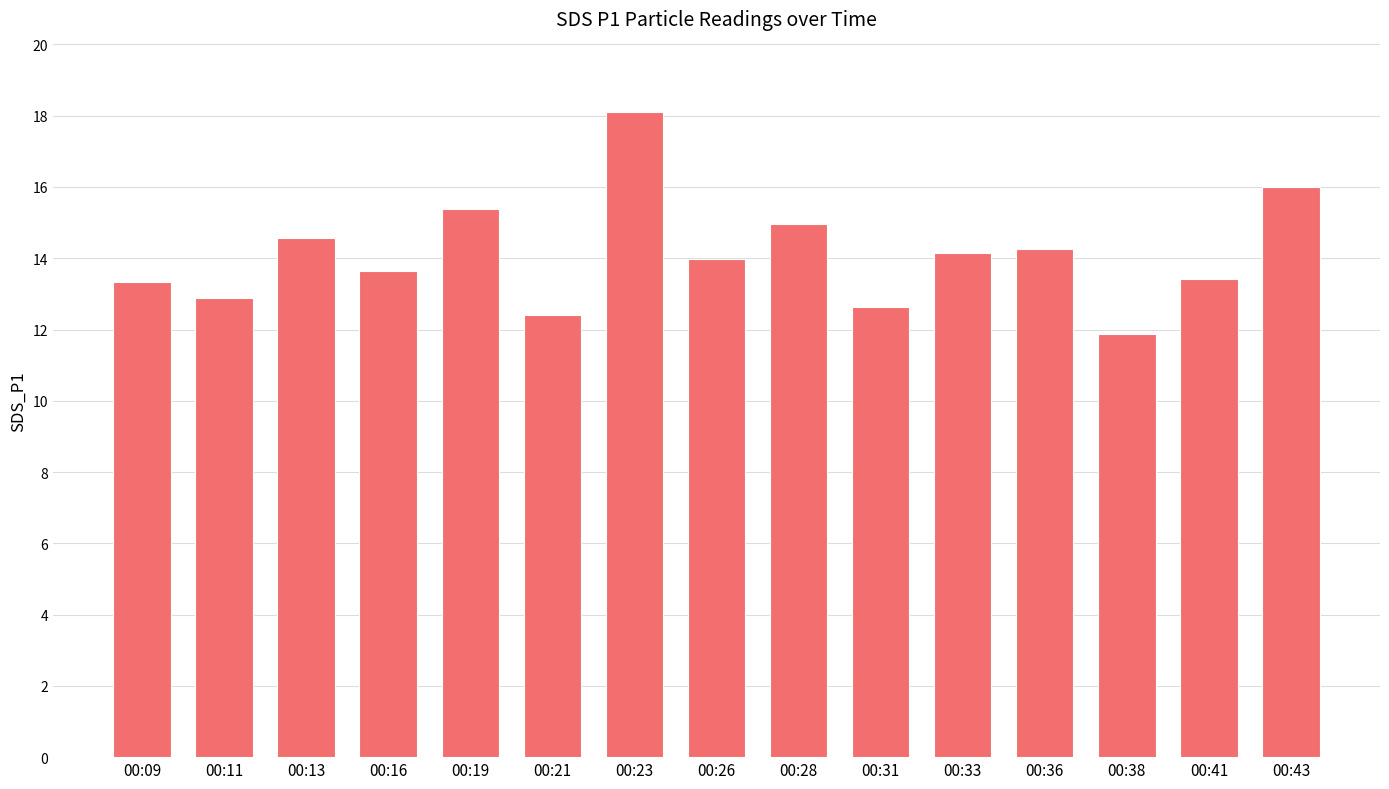

The chart shows a value of 5.1 at 00:43. True or false?

False